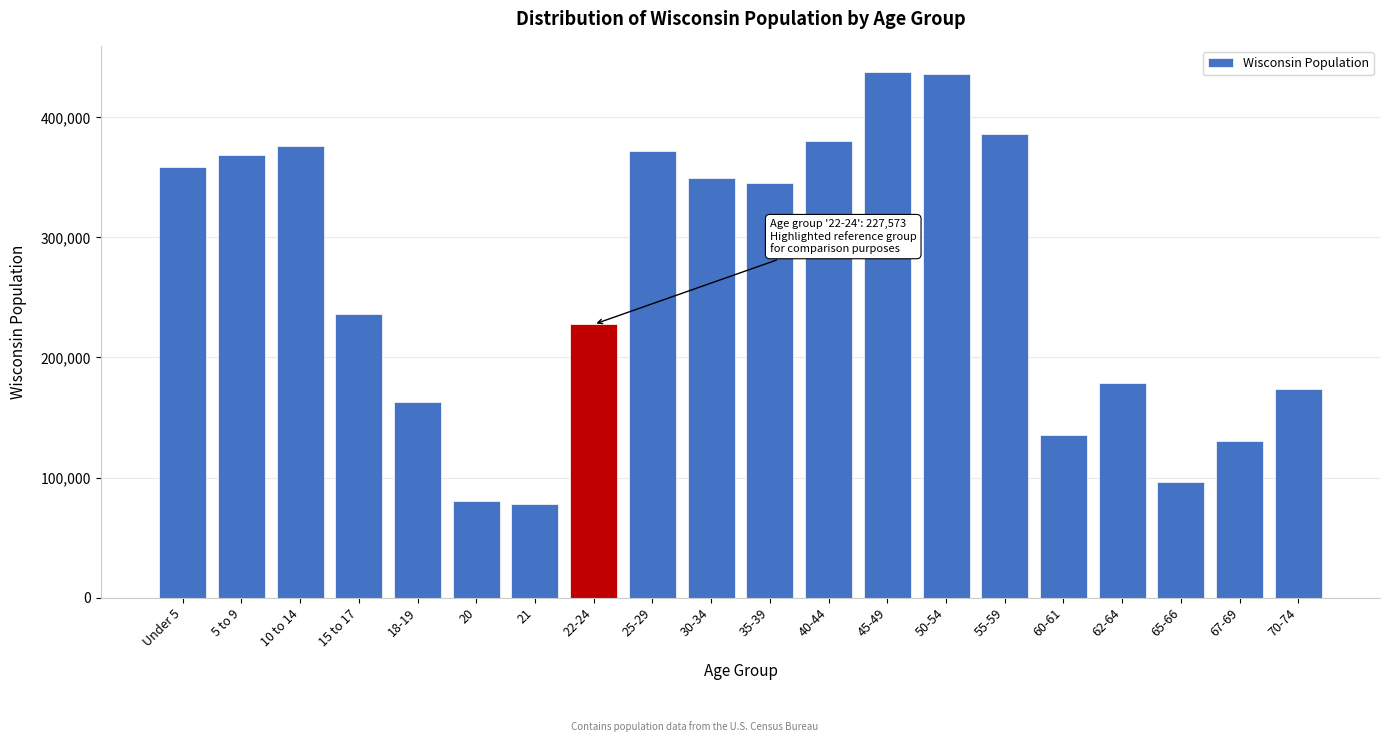

What is the smallest value displayed?

78216